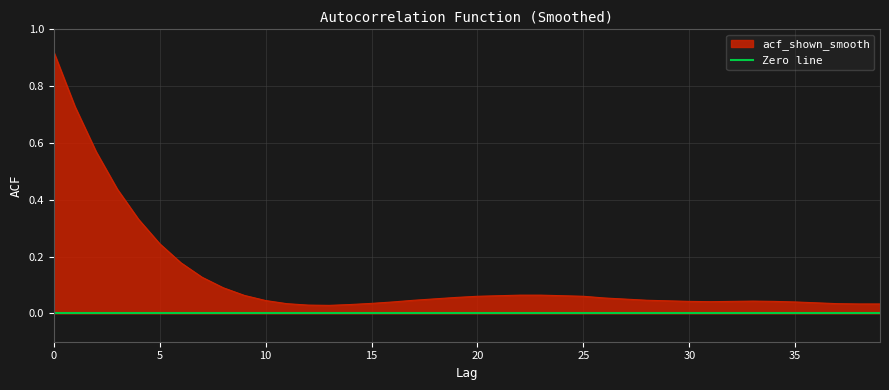

Reading left to right, what are all the values shown in this chart?

0.9	0.7	0.6	0.4	0.3	0.2	0.2	0.1	0.1	0.1	0.0	0.0	0.0	0.0	0.0	0.0	0.0	0.0	0.1	0.1	0.1	0.1	0.1	0.1	0.1	0.1	0.1	0.1	0.0	0.0	0.0	0.0	0.0	0.0	0.0	0.0	0.0	0.0	0.0	0.0